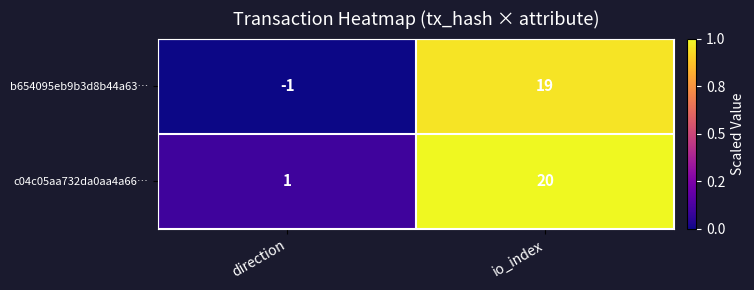

The c04c05aa732da0aa4a66… series shows 0 at direction. True or false?

False